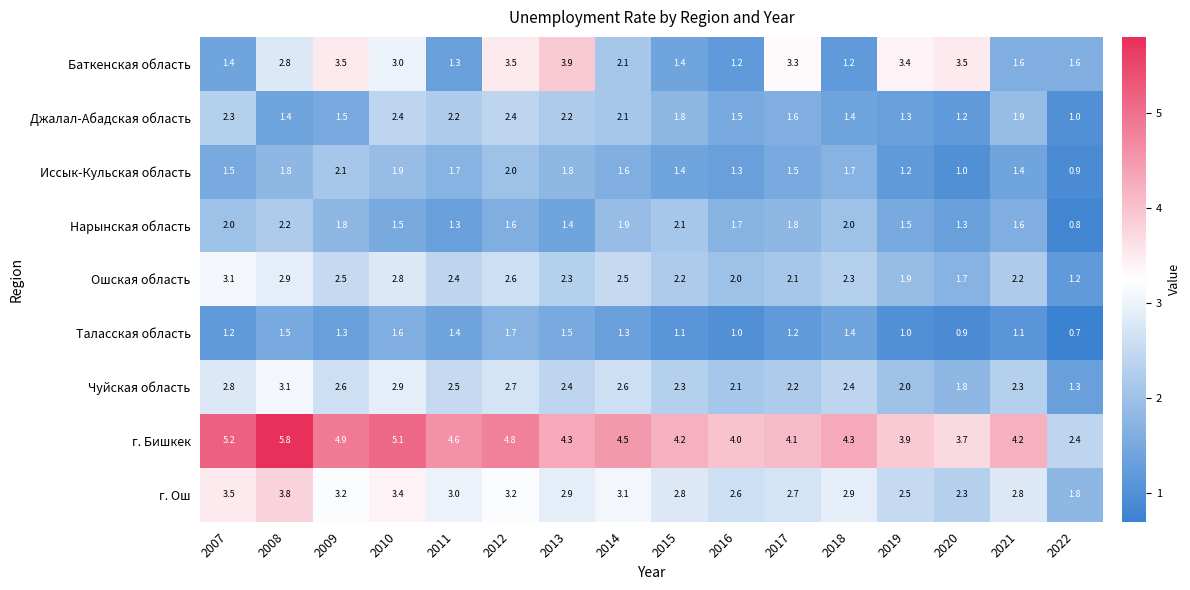

At which label is Чуйская область closest to 2?

2019